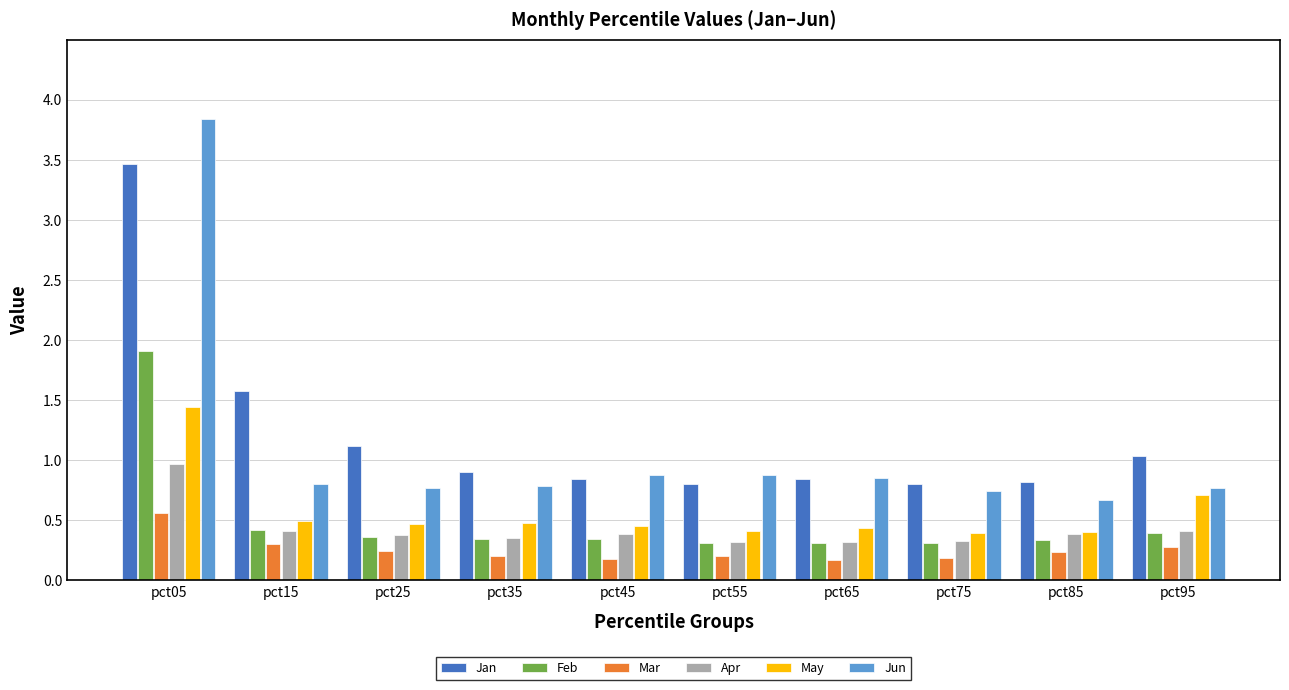

What is the value of the May bar at the 8th from the left?

0.4